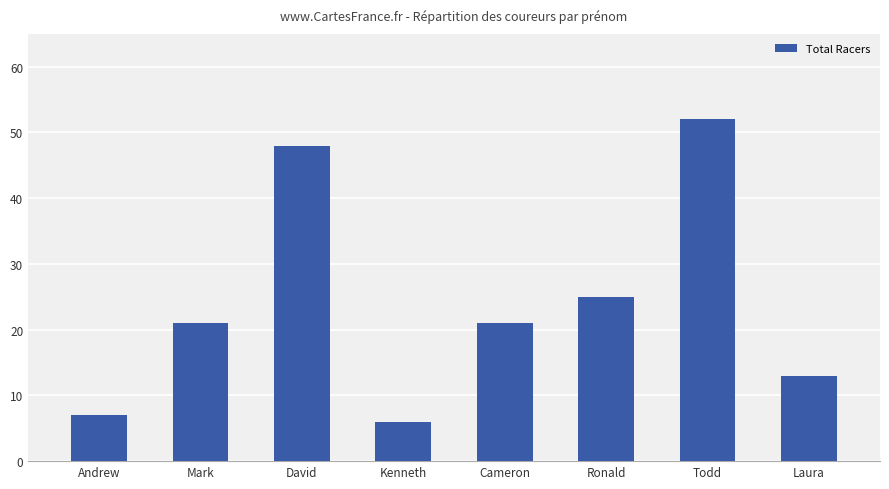

What is the difference between the values at Todd and Laura?

39